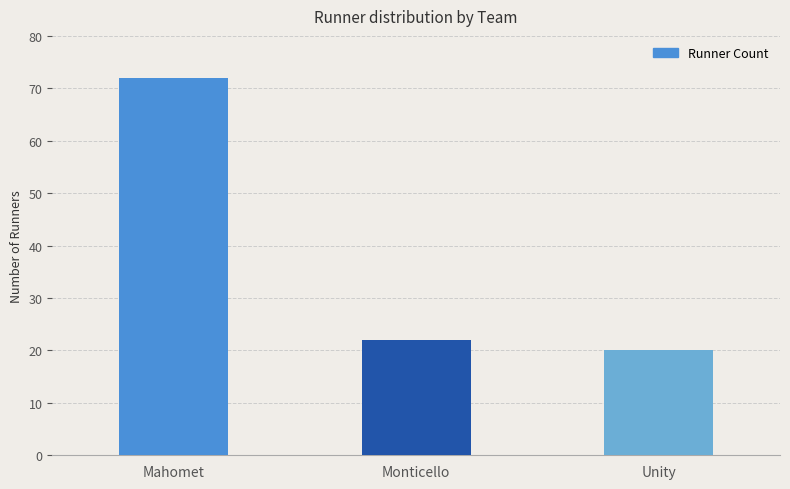

What is the ratio of the value at Mahomet to the value at Monticello?

3.3